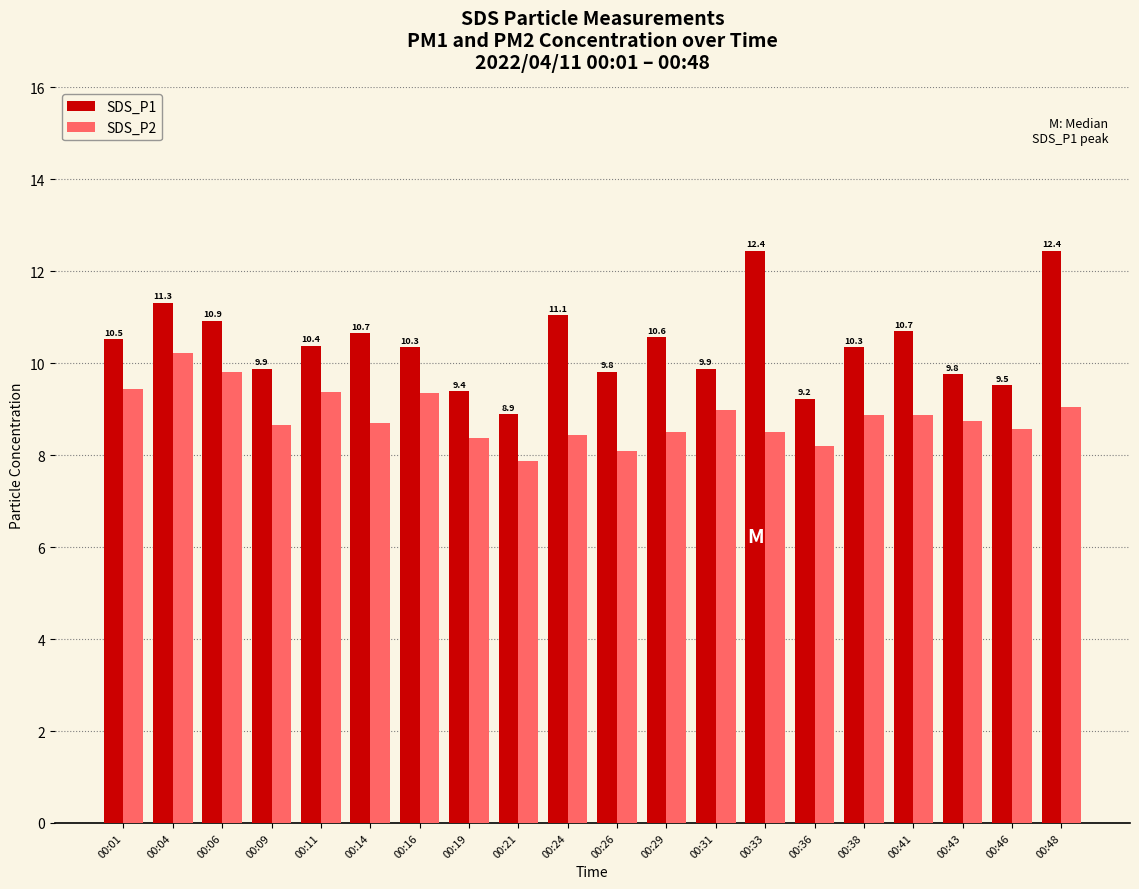

True or false: SDS_P1 has a value of 10.6 at 00:29.

True